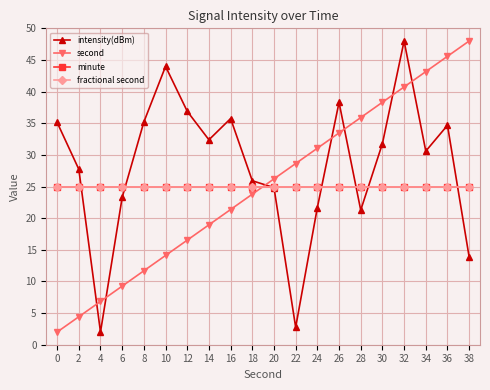

True or false: fractional second has more than 1 points higher than both neighbors.

False